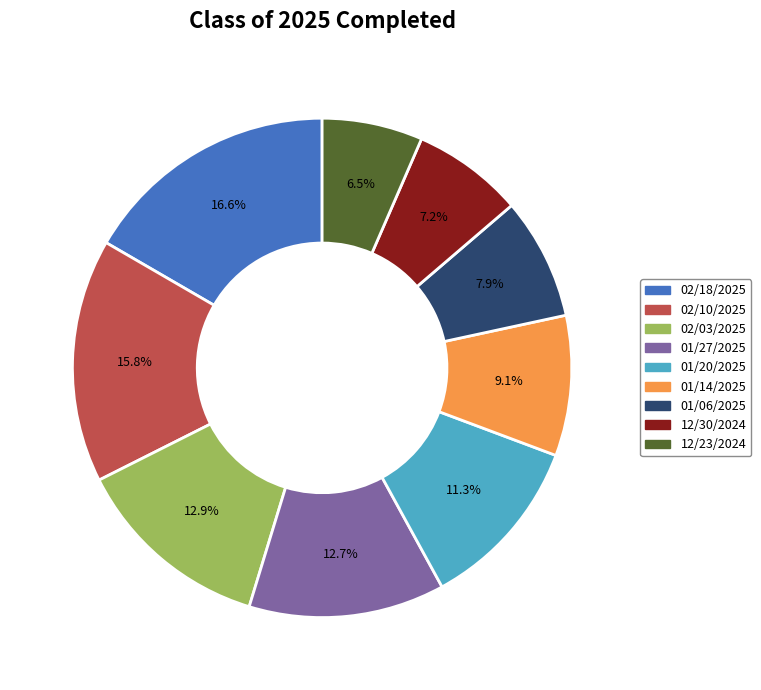

What is the largest slice in the pie chart?

02/18/2025